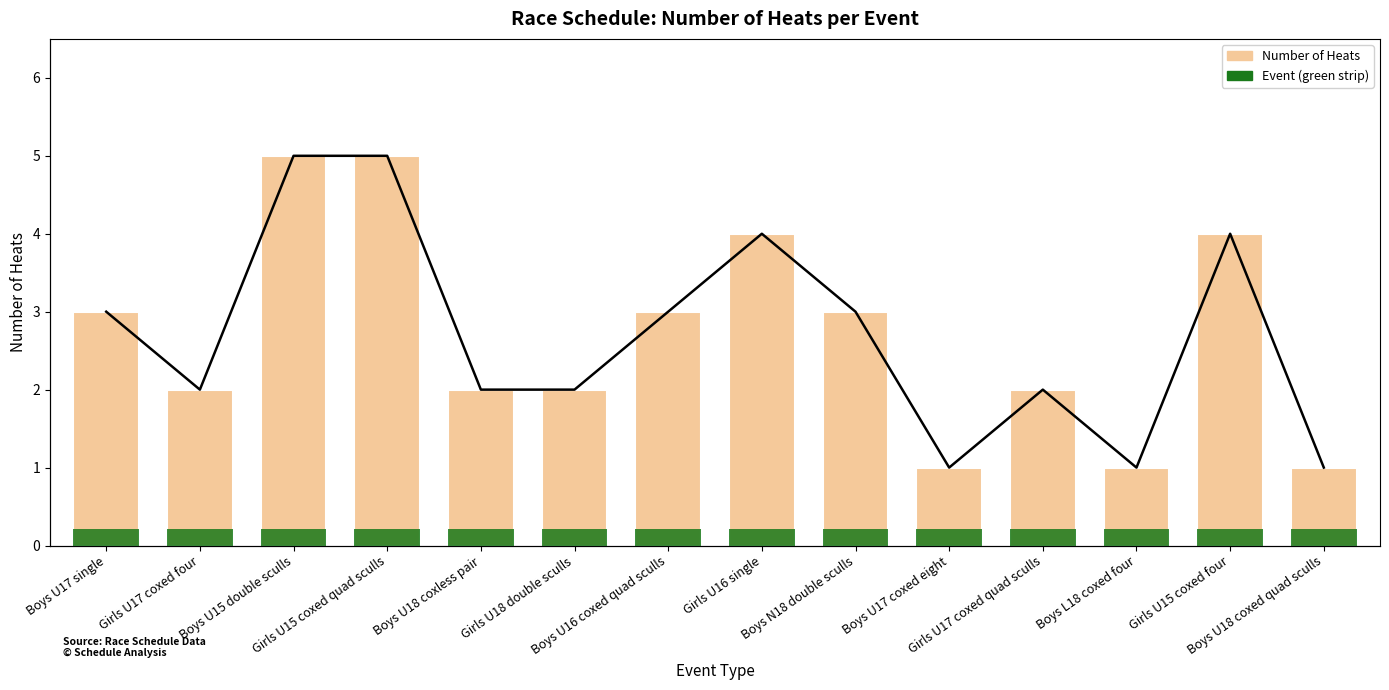

How many data points in Number of Heats are less than 3?

7